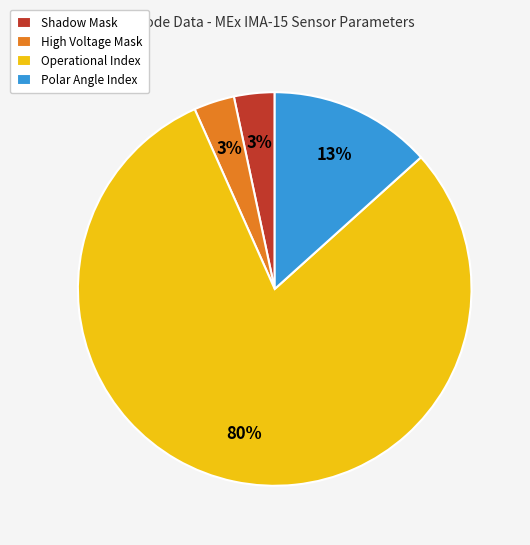

How many slices are in this pie chart?

4